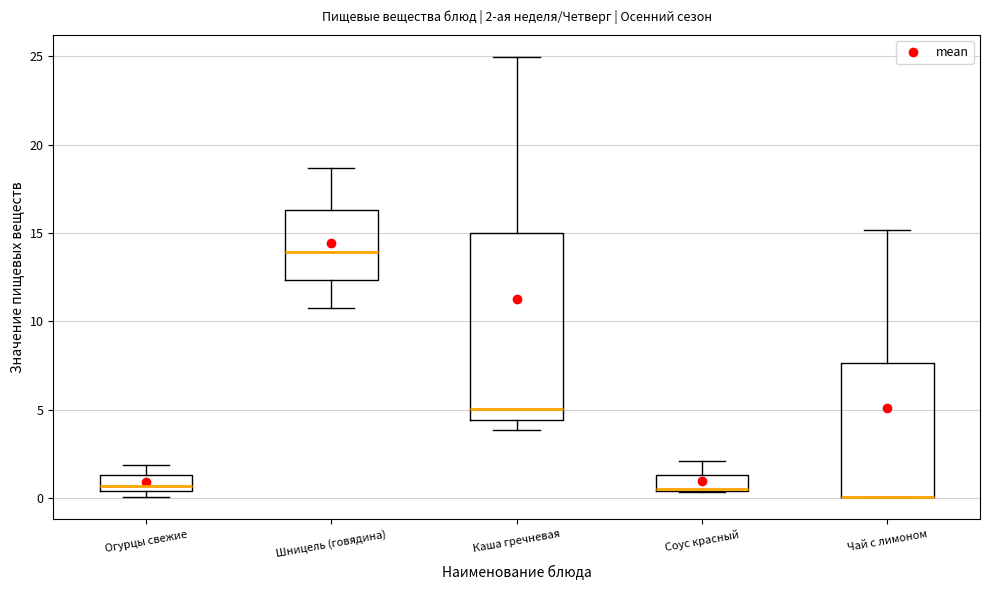

Which box is the tallest, from its lower edge to its upper edge?

Каша гречневая